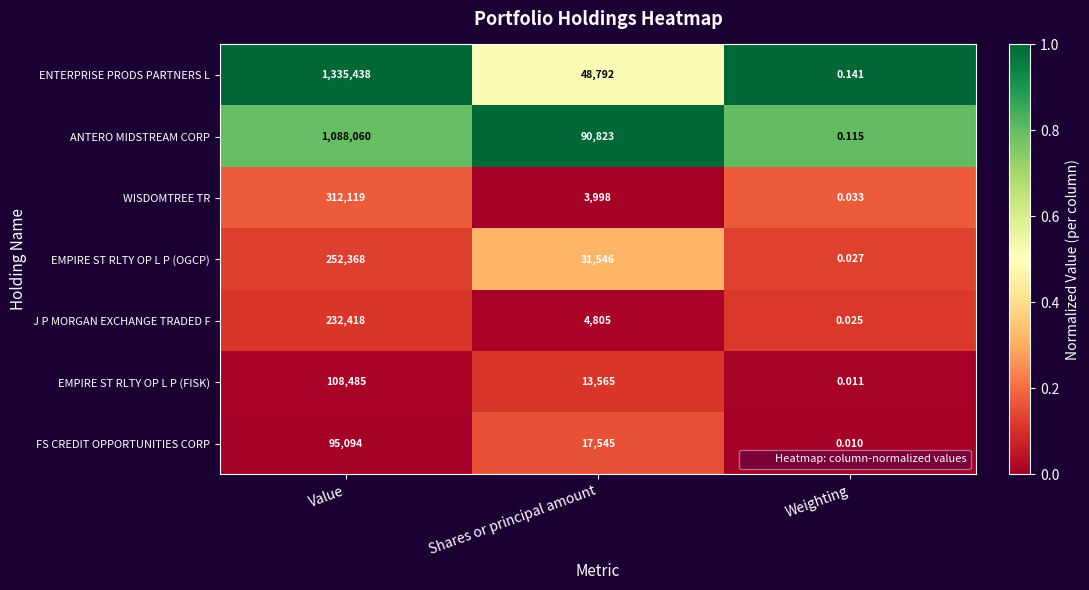

At which category does the chart reach its peak across all series?

Value